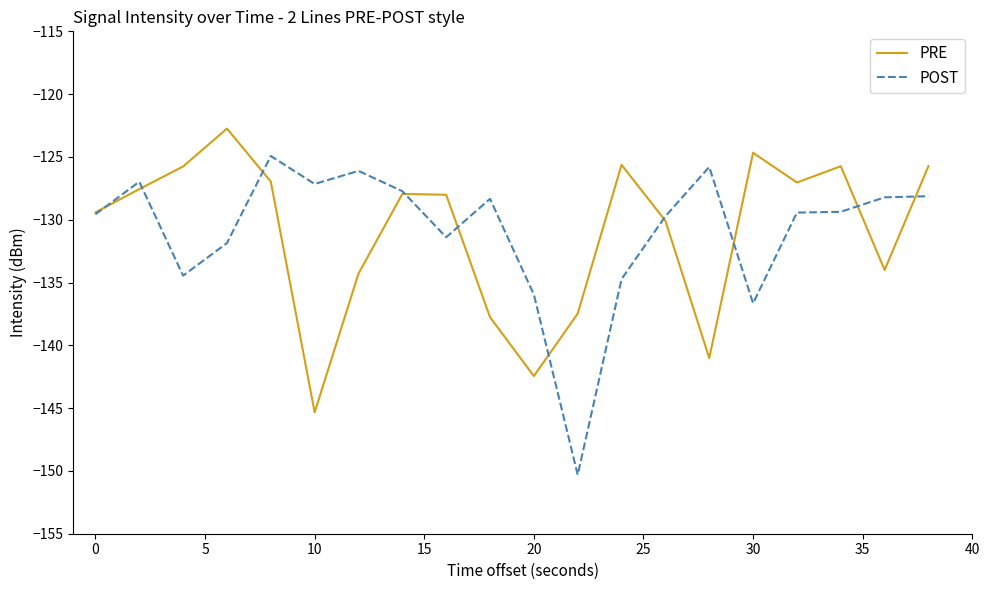

What is the highest value of the POST series?

-124.9